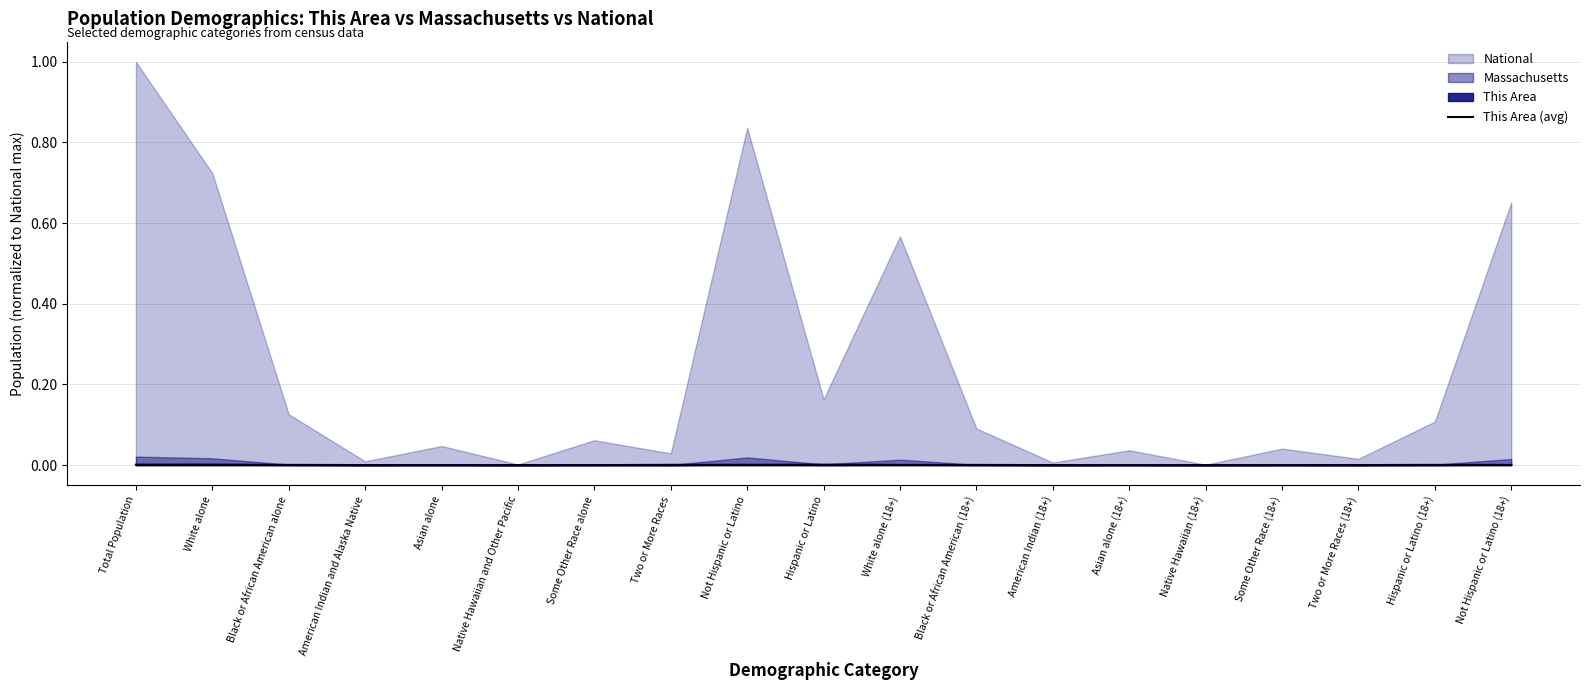

Is it true that This Area (avg) equals 0.0 at Two or More Races?

True